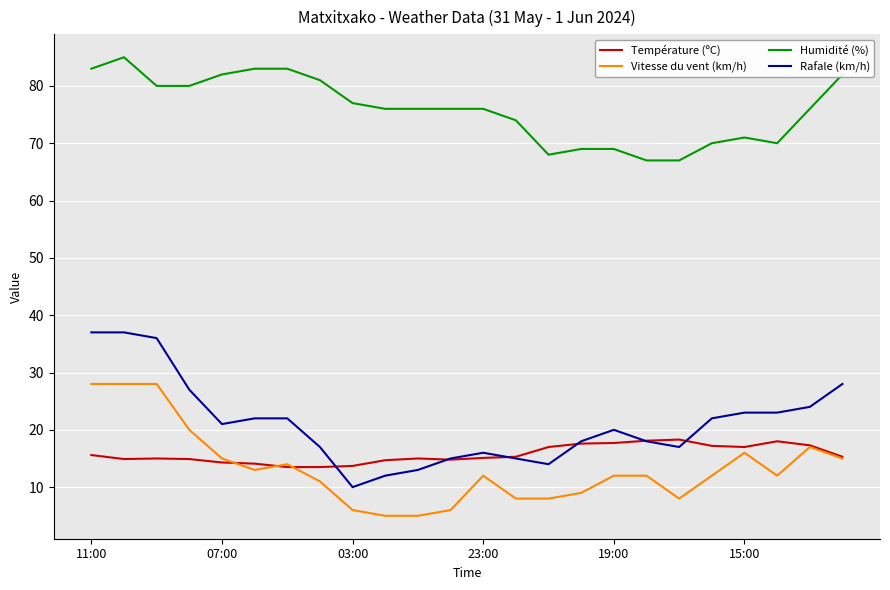

What are all the series names shown in the legend?

Température (ºC), Vitesse du vent (km/h), Humidité (%), Rafale (km/h)